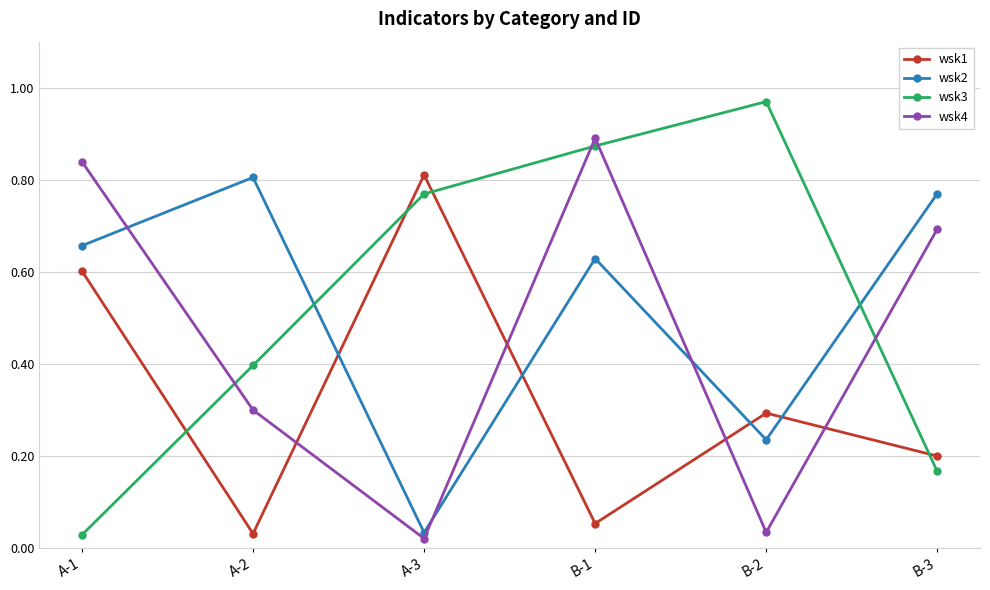

How many intersections are there between wsk1 and wsk4?

4